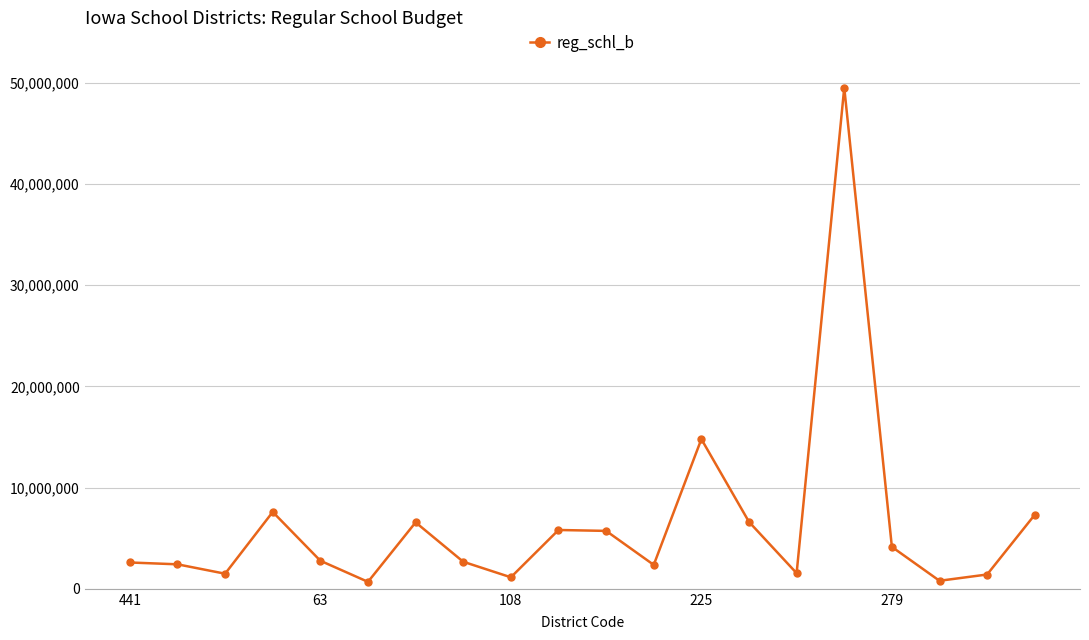

Count the number of data series in this chart.

1